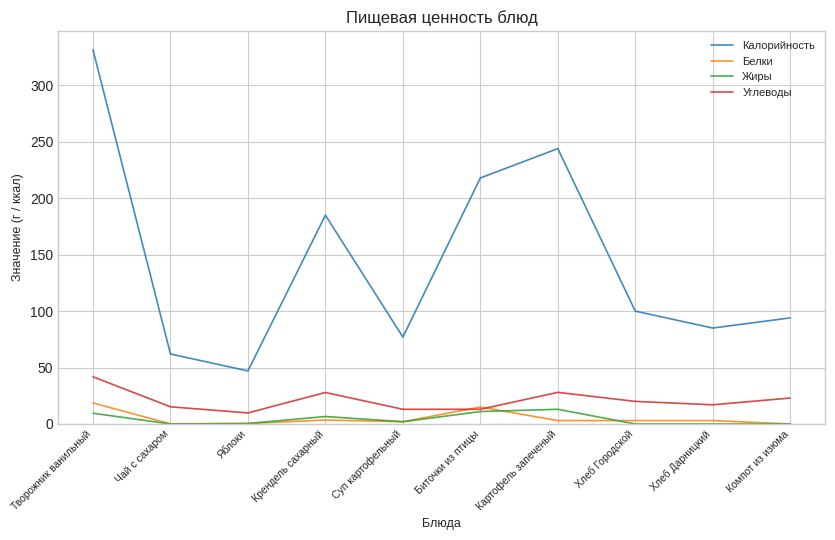

What position from the right is Яблоки?

8